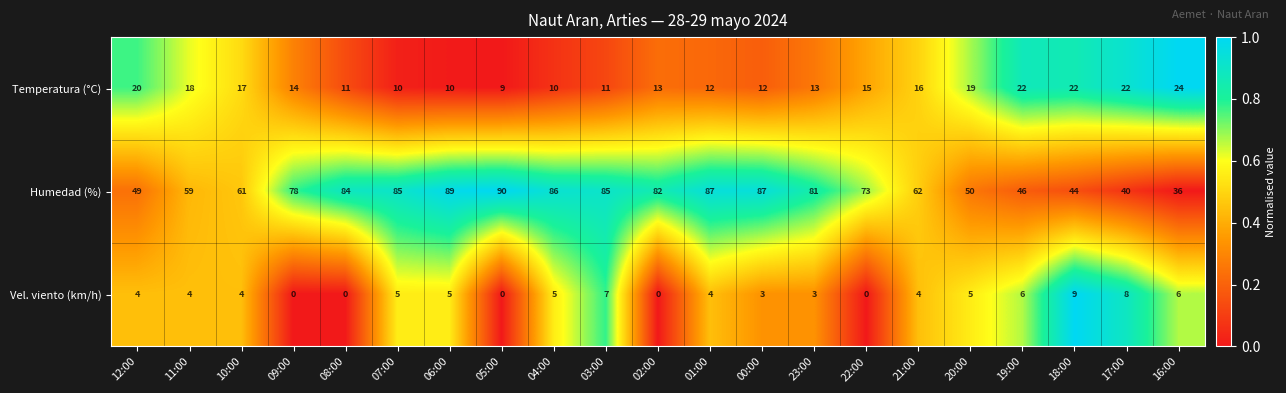

What is the average value of the Temperatura (°C) series?

15